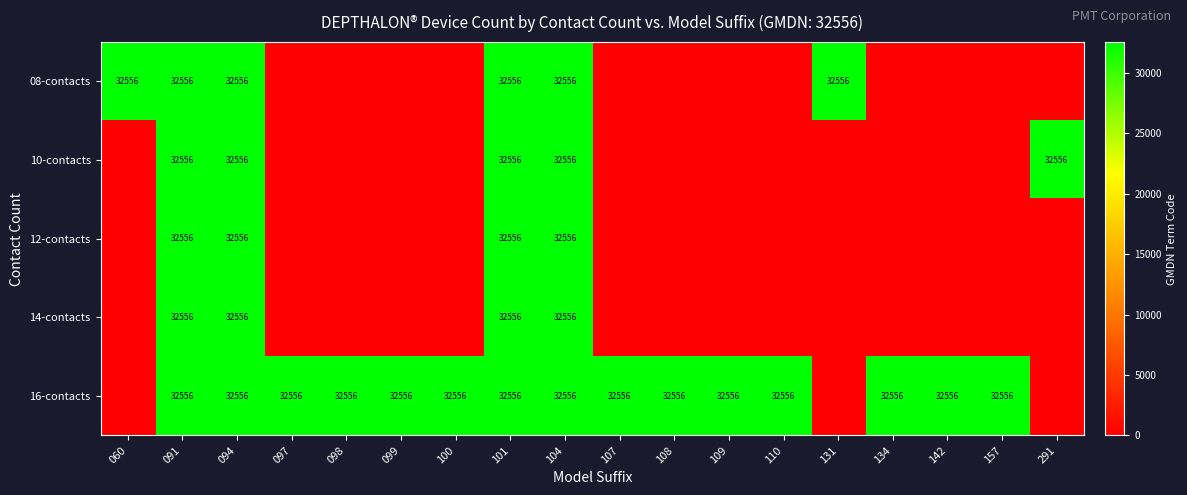

The 16-contacts series shows 20453 at 100. True or false?

False